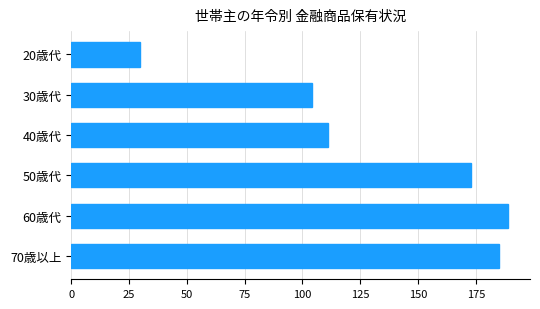

What is the difference between the second highest and minimum values?

155